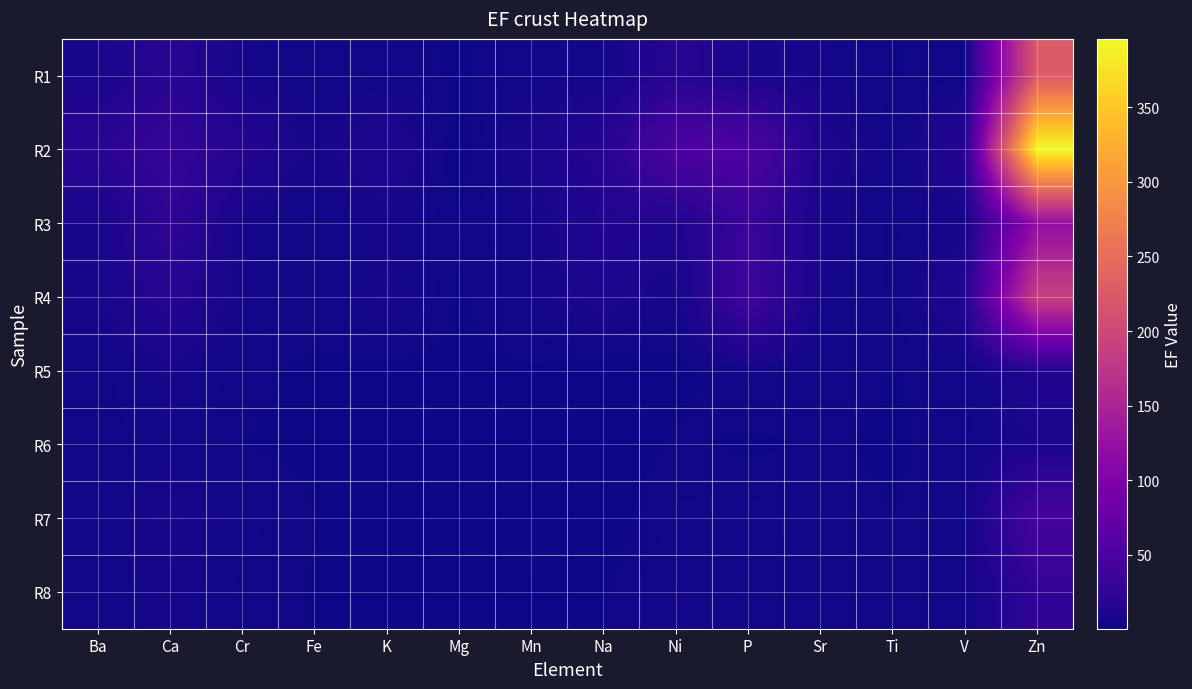

Which series has the widest spread of values?

R2